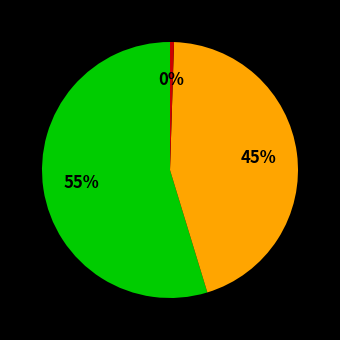

To the nearest percent, what is the average slice percentage?

33%